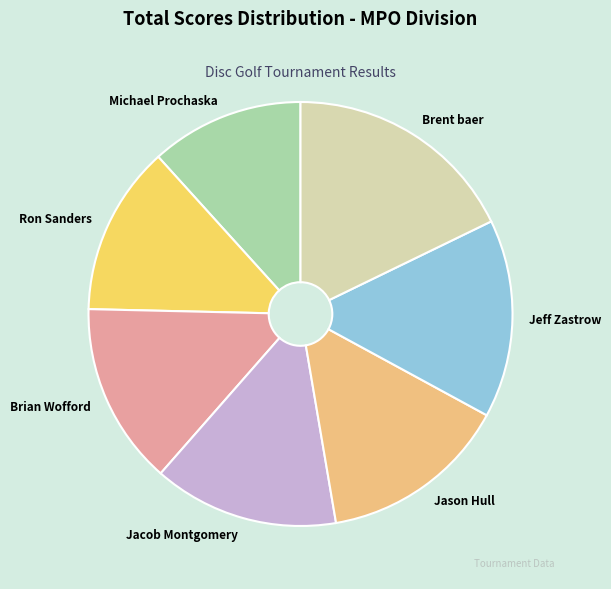

How many segments does this pie chart have?

7